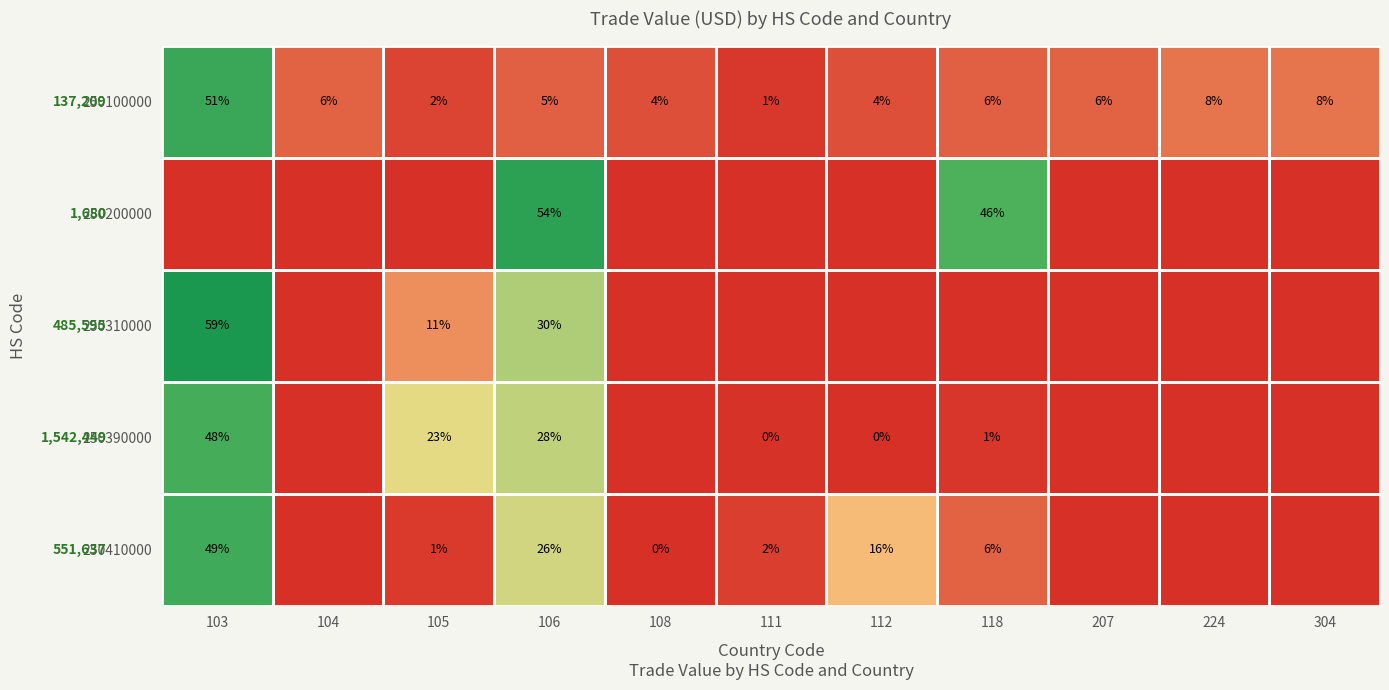

What is the sum of all 250100000 values?

101